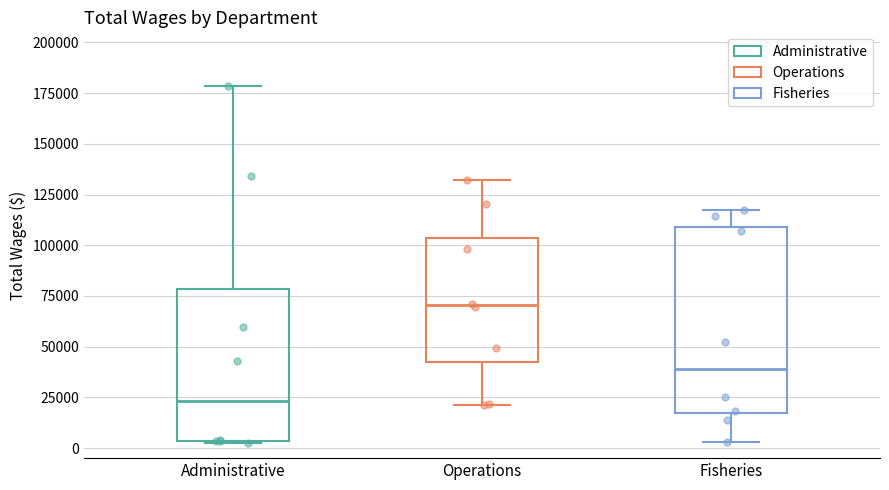

Reading left to right, transcribe this box plot: for each box, give where its median line is, the range the box spans, and where its two whiskers end, as read against the y-axis. The values are not printed on the chart, so give them approximately, as read against the axis.

Administrative: median 25000, box 5000 to 80000, whiskers 5000 to 180000
Operations: median 70000, box 40000 to 105000, whiskers 20000 to 130000
Fisheries: median 40000, box 15000 to 110000, whiskers 5000 to 115000